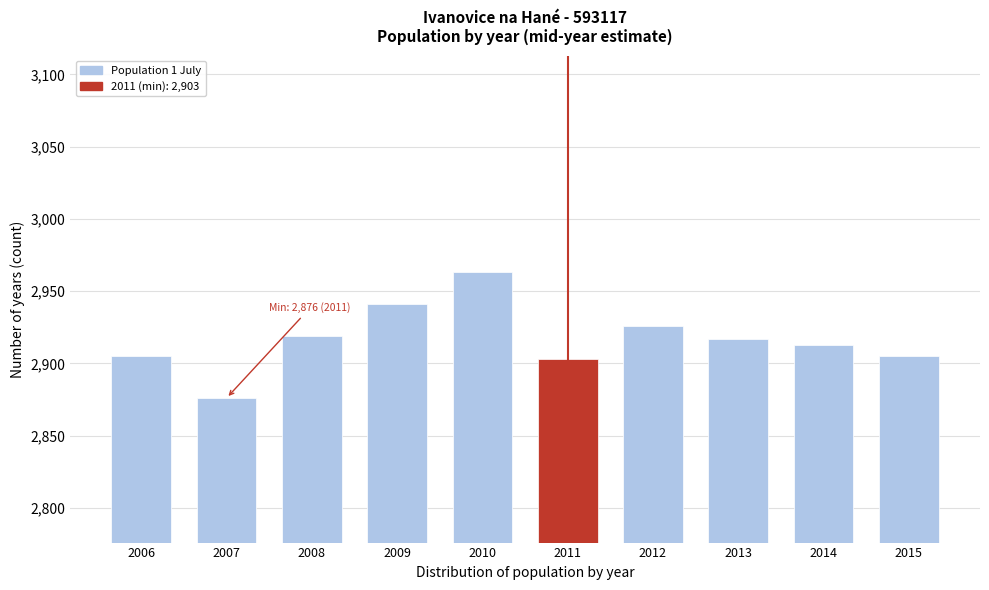

Reading left to right, list all the values displayed in this chart.

2905	2876	2919	2941	2963	2903	2926	2917	2913	2905